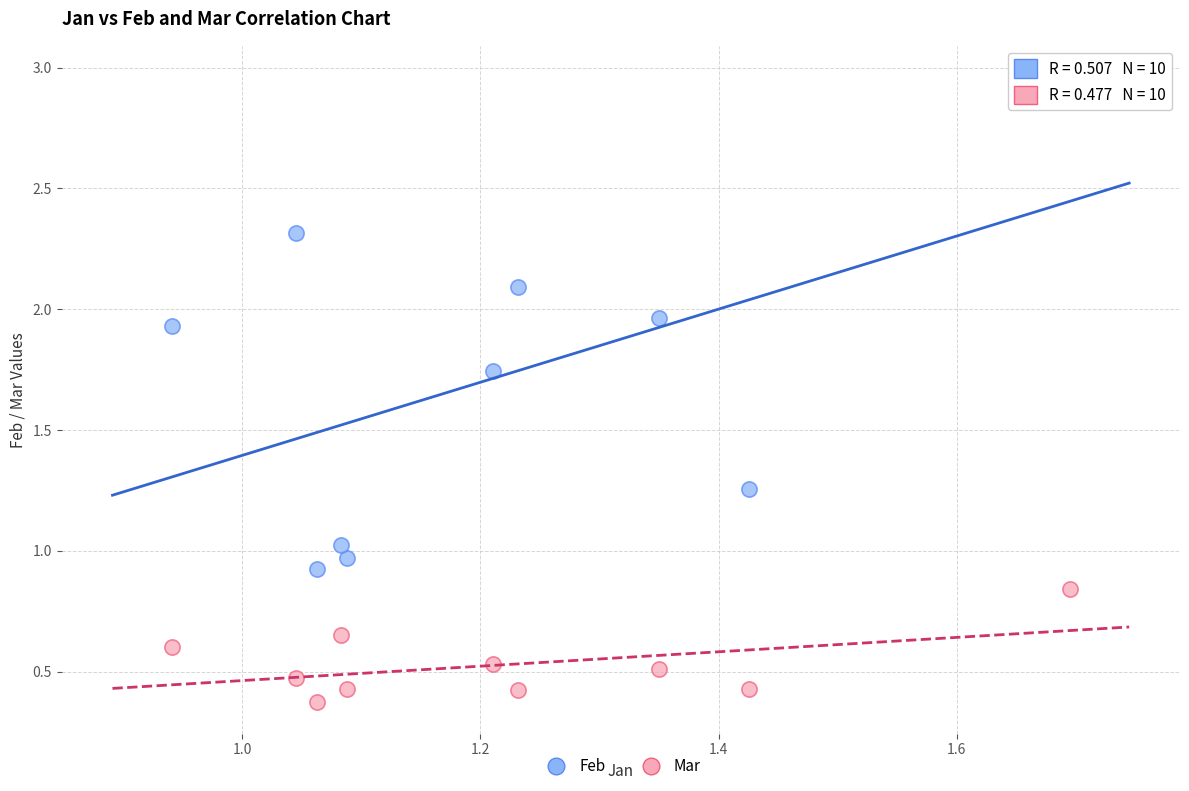

Which series reaches the maximum Y coordinate?

Feb